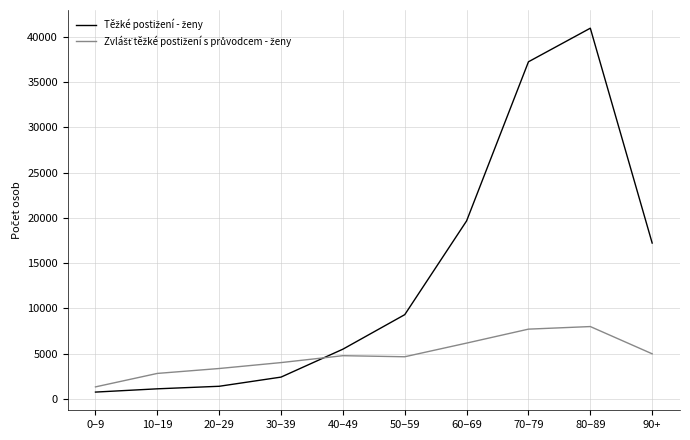

What is the spread (max minus min) of values at 0–9?

575